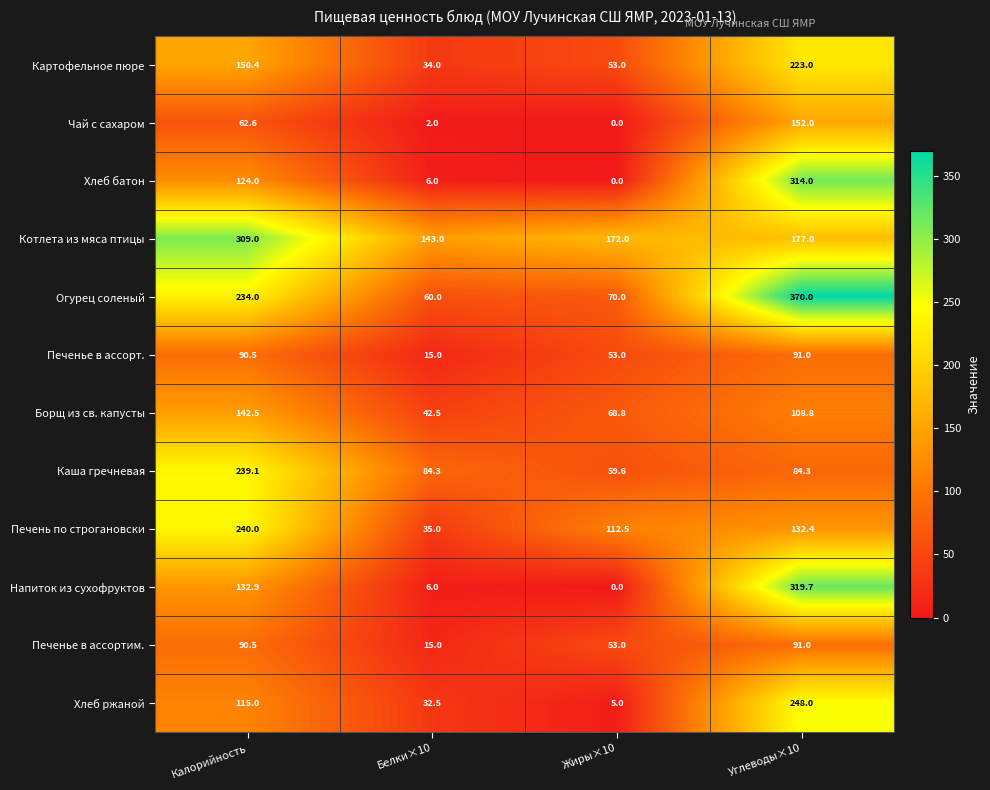

At which category does the chart reach its peak across all series?

Углеводы×10